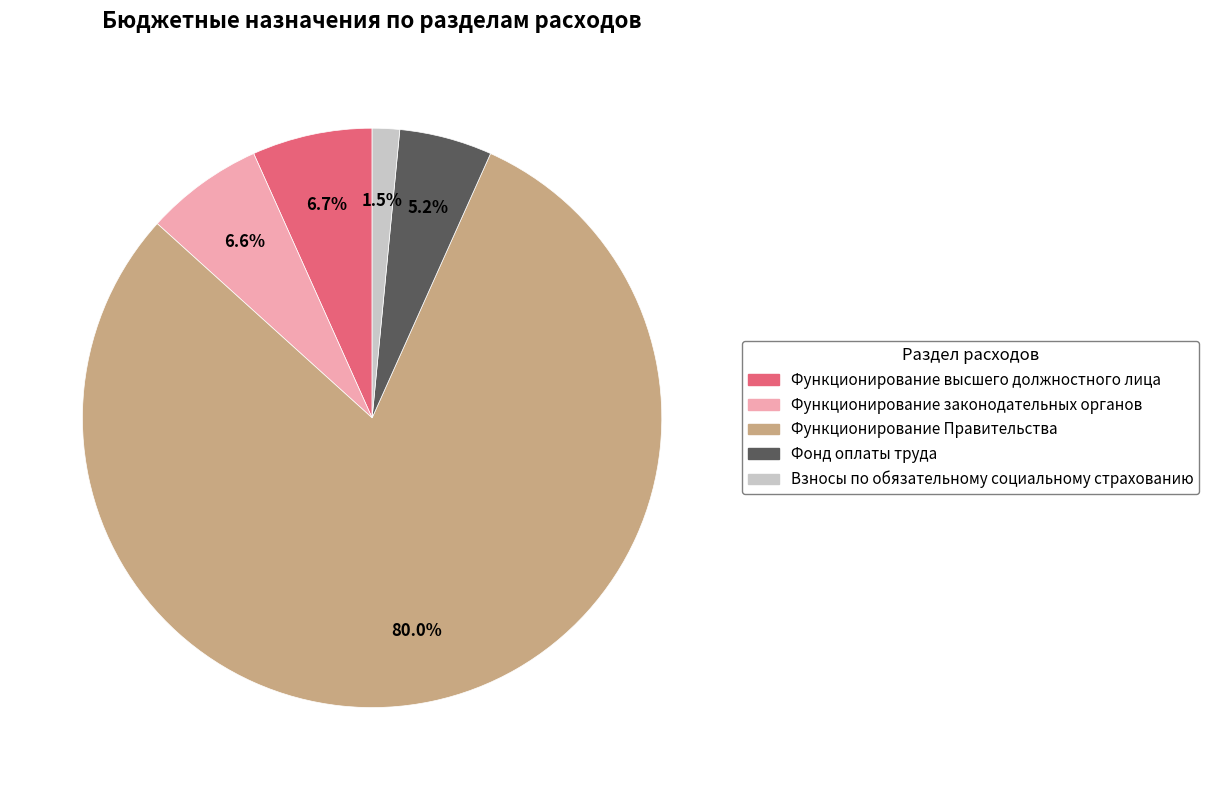

Which category accounts for the majority?

Функционирование Правительства